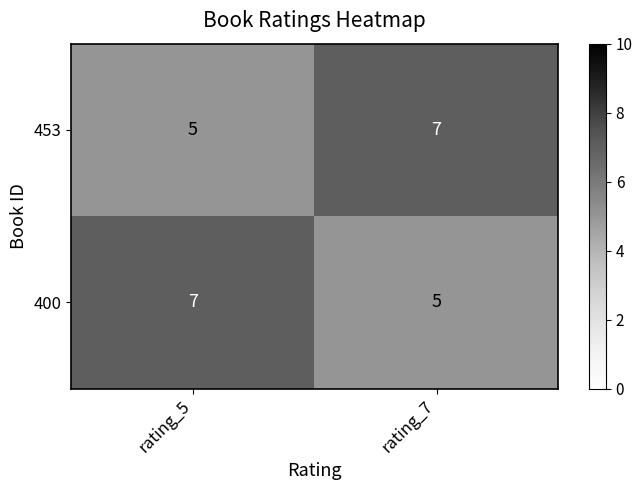

What is the total value across all series at rating_7?

12